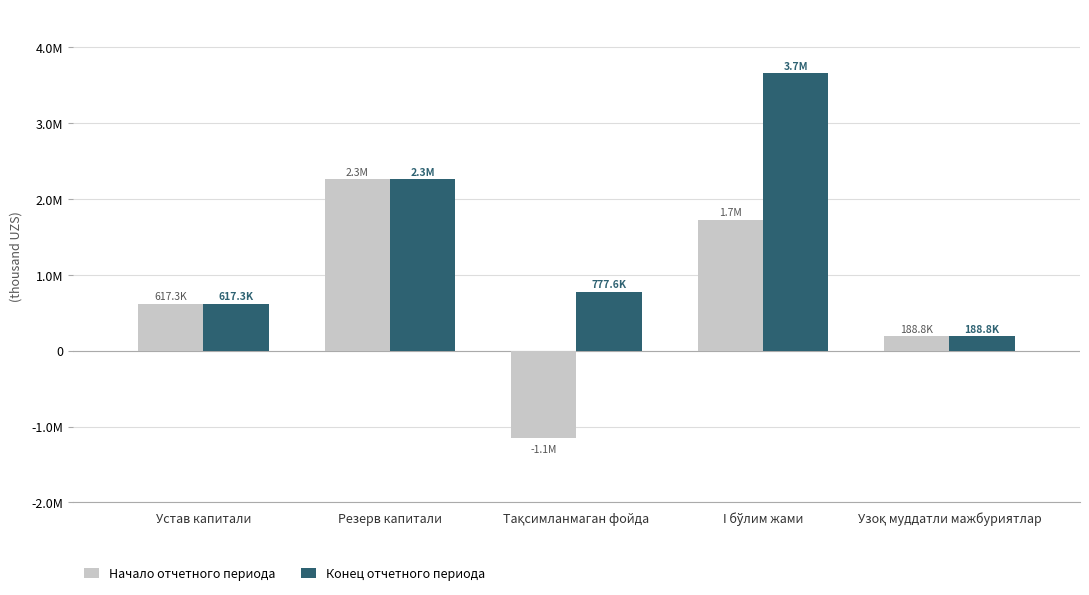

Rank the categories by Конец отчетного периода value from highest to lowest.

I бўлим жами, Резерв капитали, Тақсимланмаган фойда, Устав капитали, Узоқ муддатли мажбуриятлар